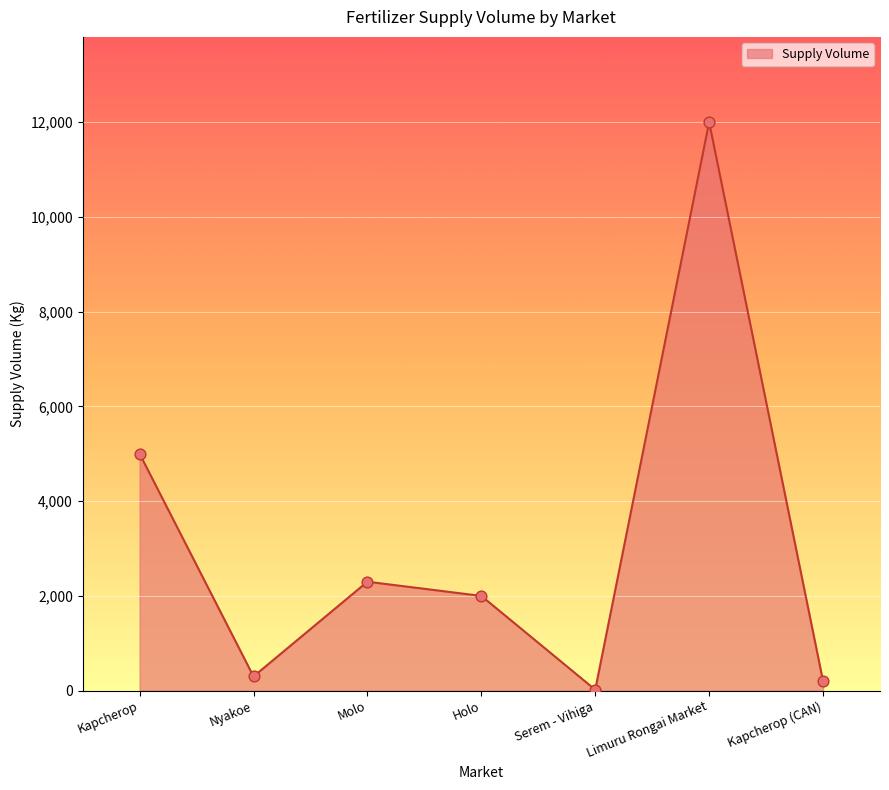

What is the ratio of the value at Kapcherop to the value at Molo?

2.2